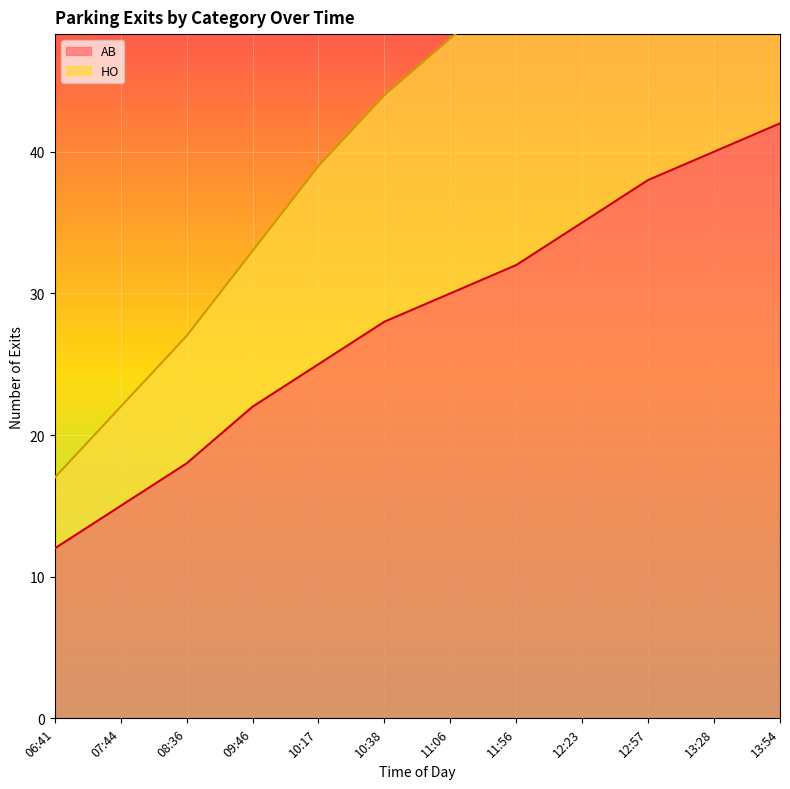

What is the label of the 5th point from the left?

10:17